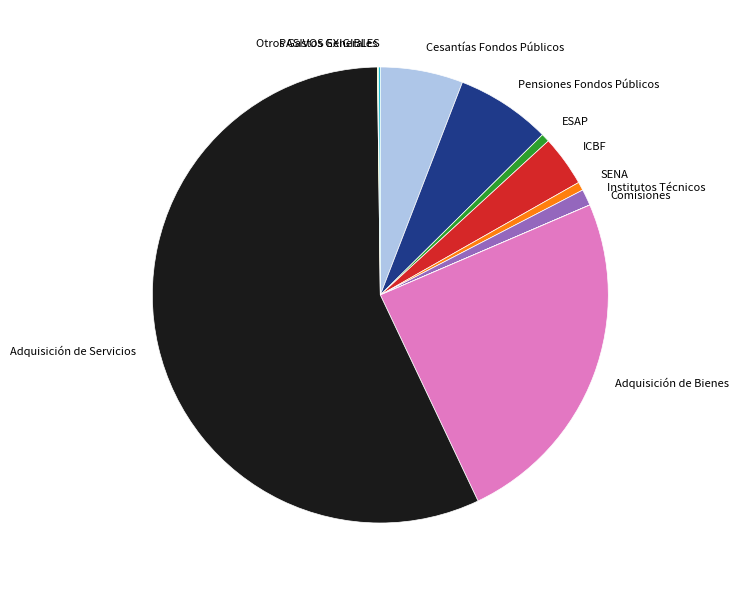

Is there any slice that represents more than half of the pie?

Yes